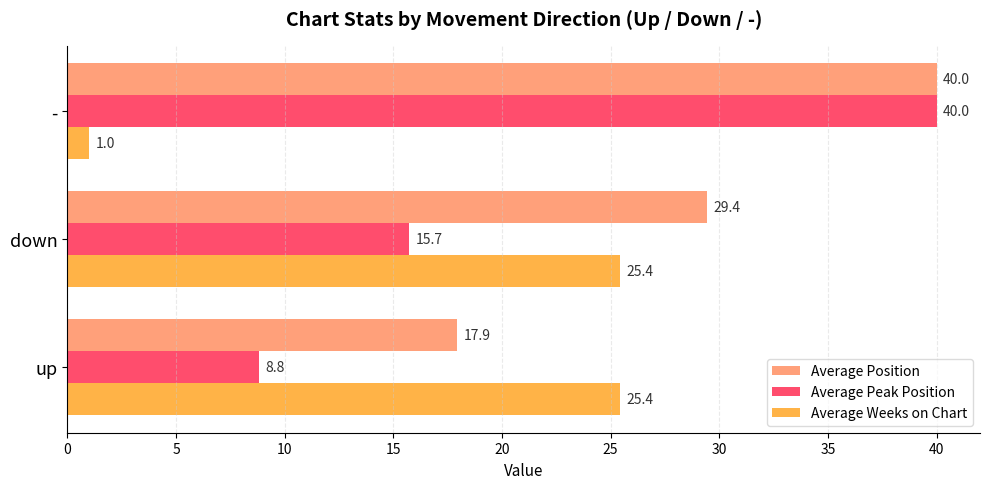

What is the difference between the second highest and minimum values in the Average Weeks on Chart series?

24.4